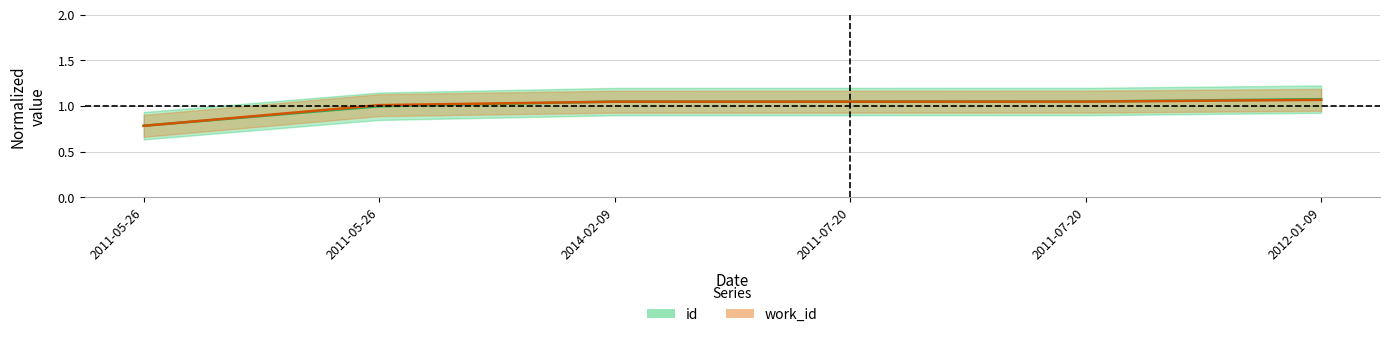

What is the lowest value of the id series?

0.8